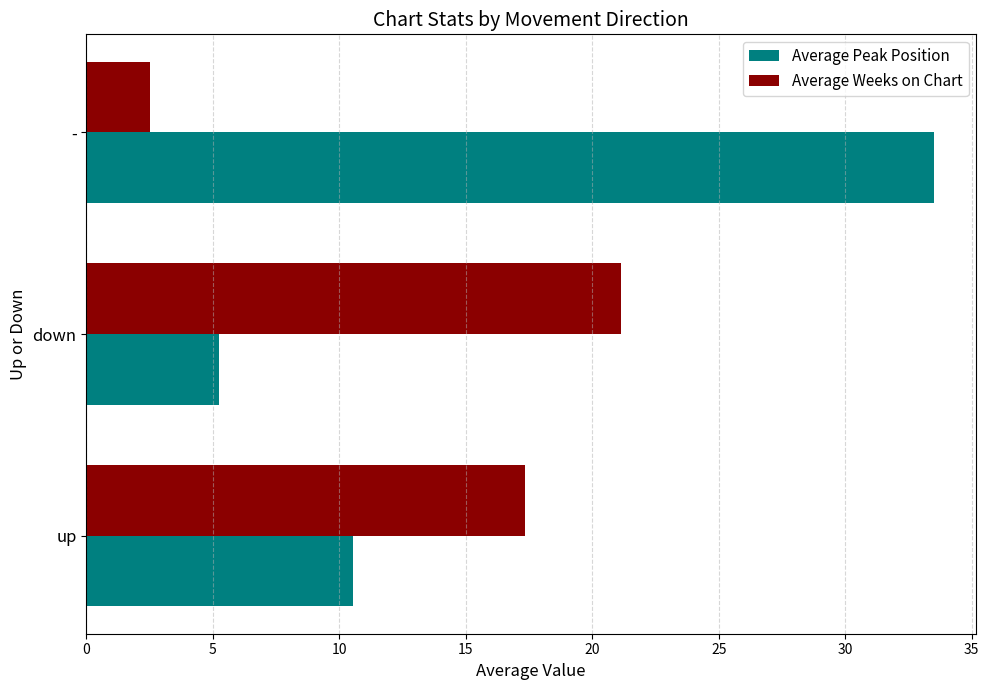

Which series has the largest total across all categories?

Average Peak Position